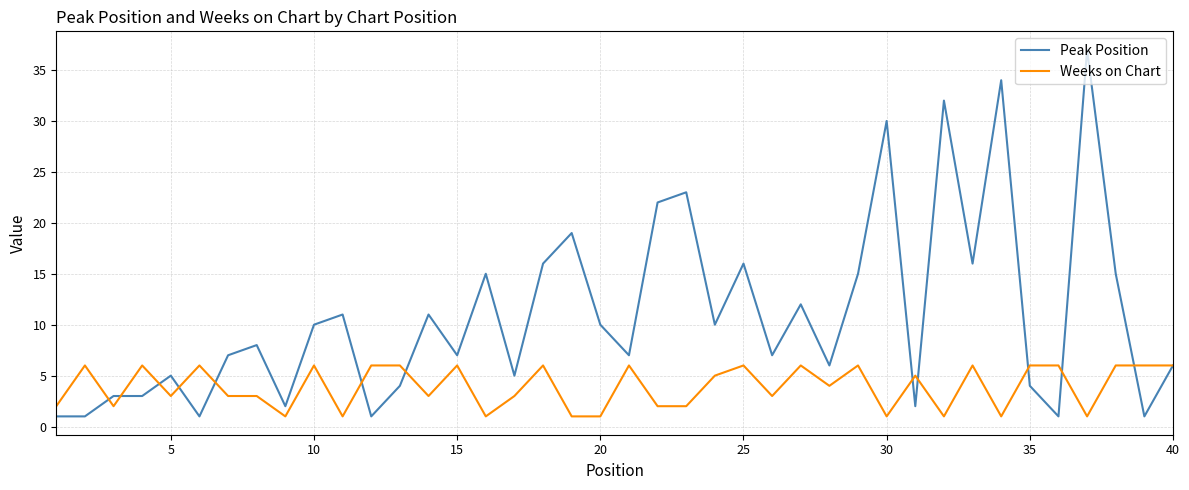

What is the greatest value displayed?

37